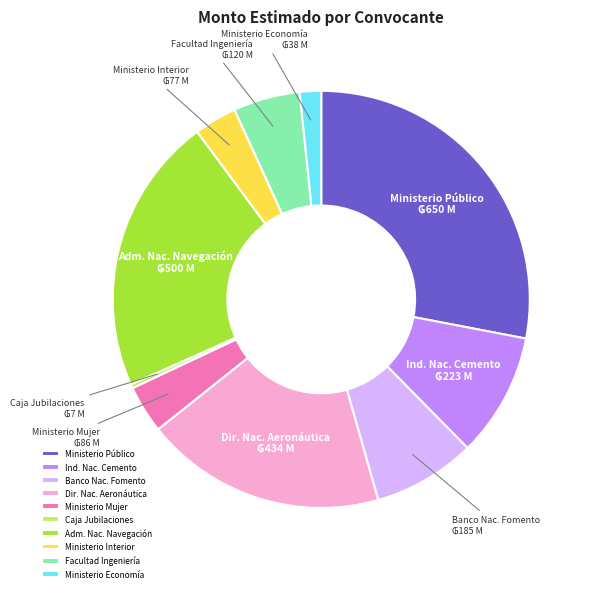

Is the sum of Caja Jubilaciones and Banco Nac. Fomento greater than half?

No